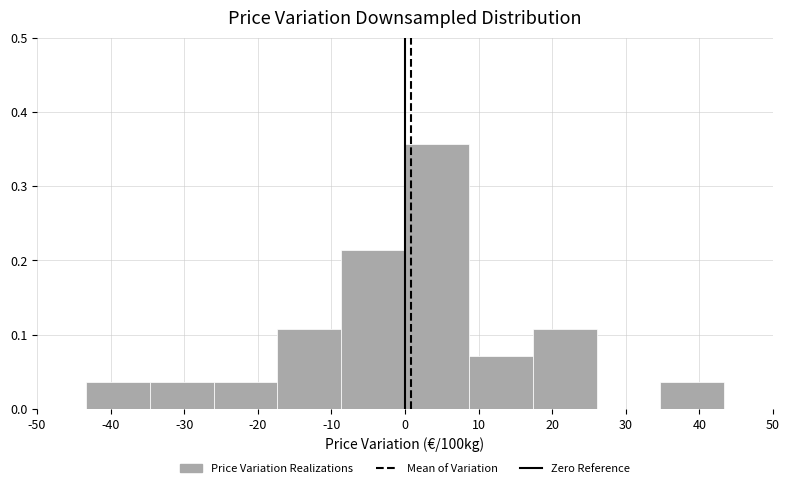

Reading left to right, transcribe this chart: for each bar, give the range it covers on the x-axis and its height. Neither the bar edges nor the heights are printed on the chart, so give them approximately, as read against the axes.

-43 to -35: 0.04
-35 to -26: 0.04
-26 to -17: 0.04
-17 to -9: 0.11
-9 to 0: 0.21
0 to 9: 0.36
9 to 17: 0.07
17 to 26: 0.11
26 to 35: 0
35 to 43: 0.04